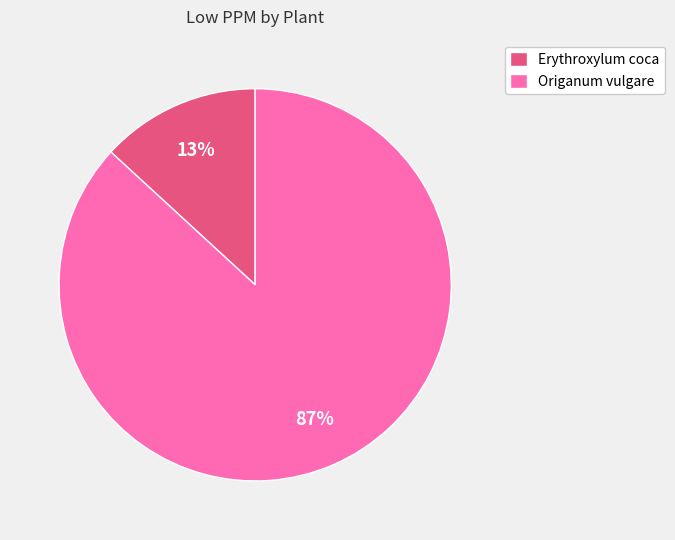

Is the sum of Origanum vulgare and Erythroxylum coca greater than half?

Yes